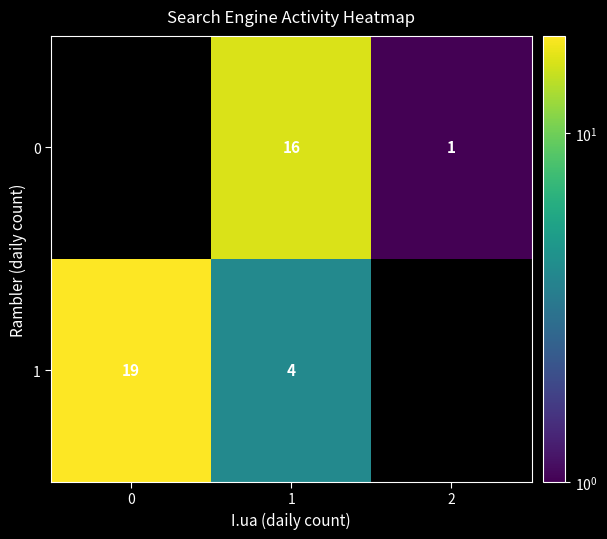

At which category is the sum across all series the highest?

1